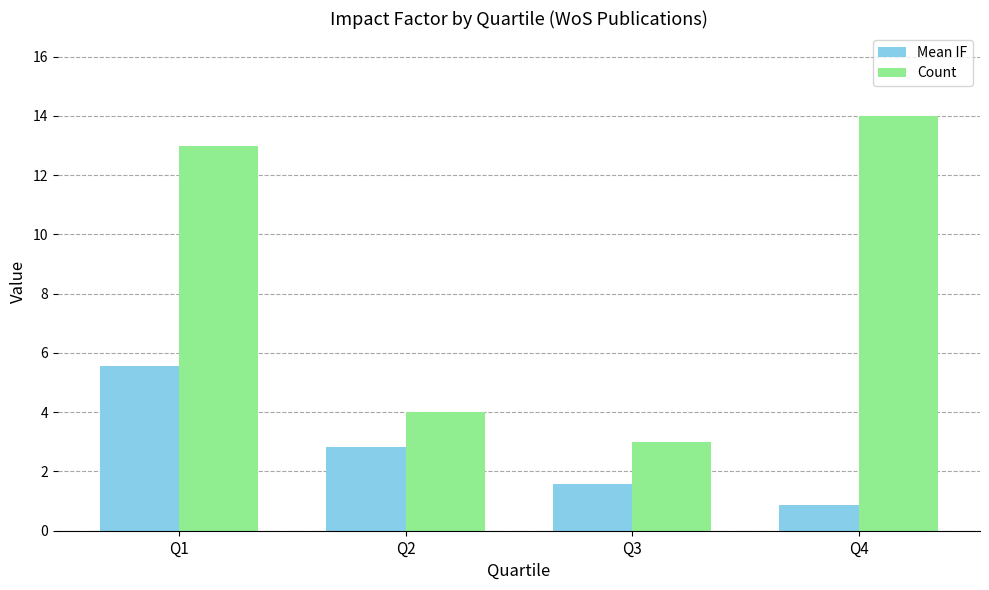

At which category is the sum across all series the highest?

Q1